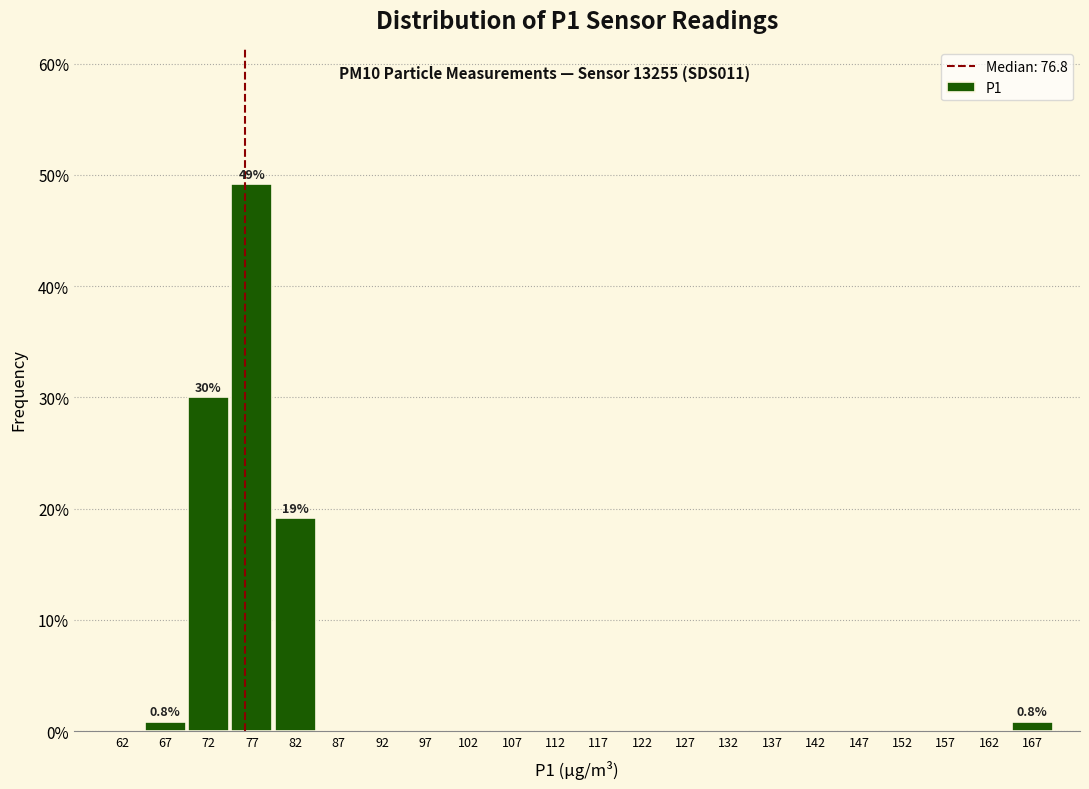

Which range on the x-axis has the tallest bar?

75 to 80